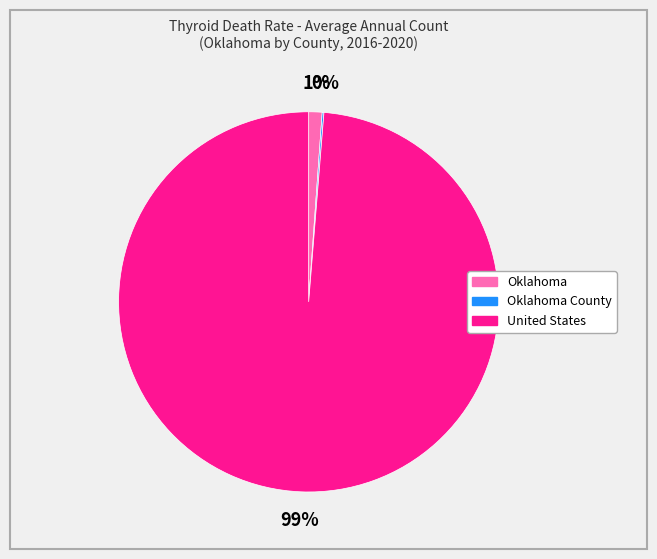

To the nearest percent, what is the difference between the largest and smallest slice percentages?

99%